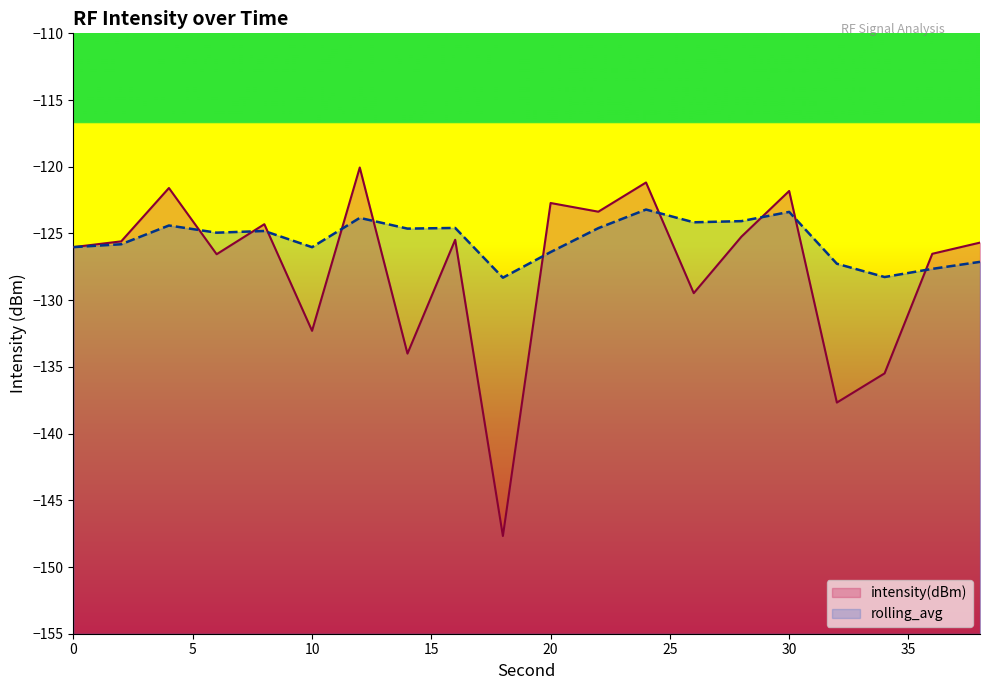

The rolling_avg series shows -125.8 at 2. True or false?

True